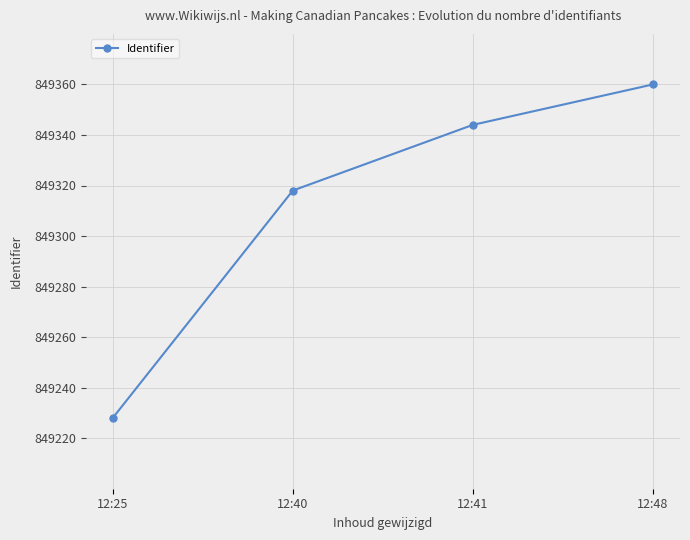

What is the ratio of the value at 12:48 to the value at 12:40?

1.0